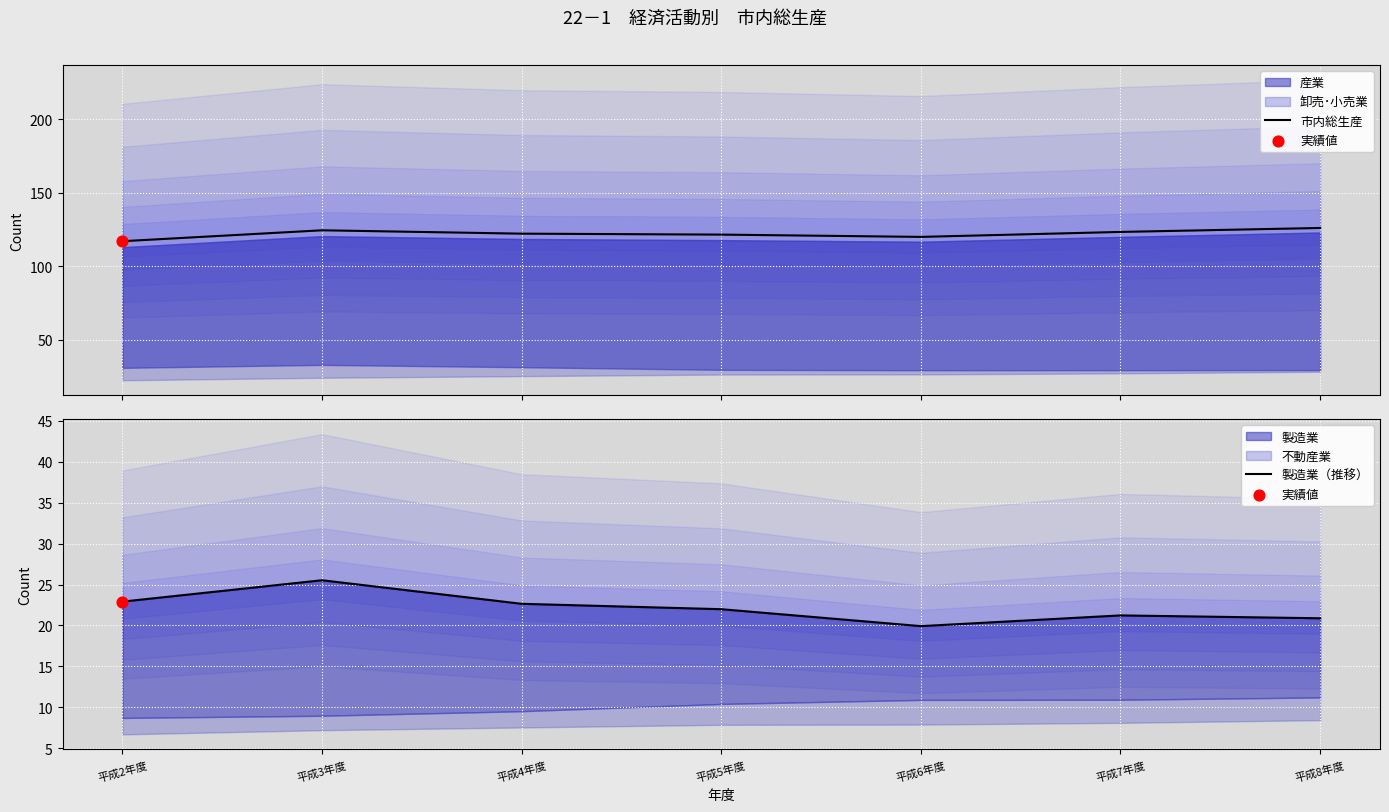

Which series contains the highest Y value?

市内総生産